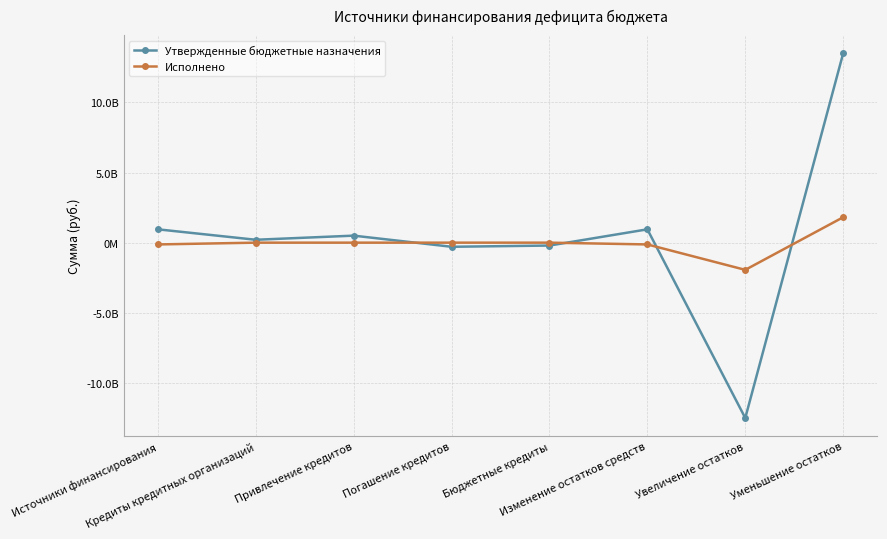

What is the difference between the maximum and minimum values in the Исполнено series?

3752259066.8